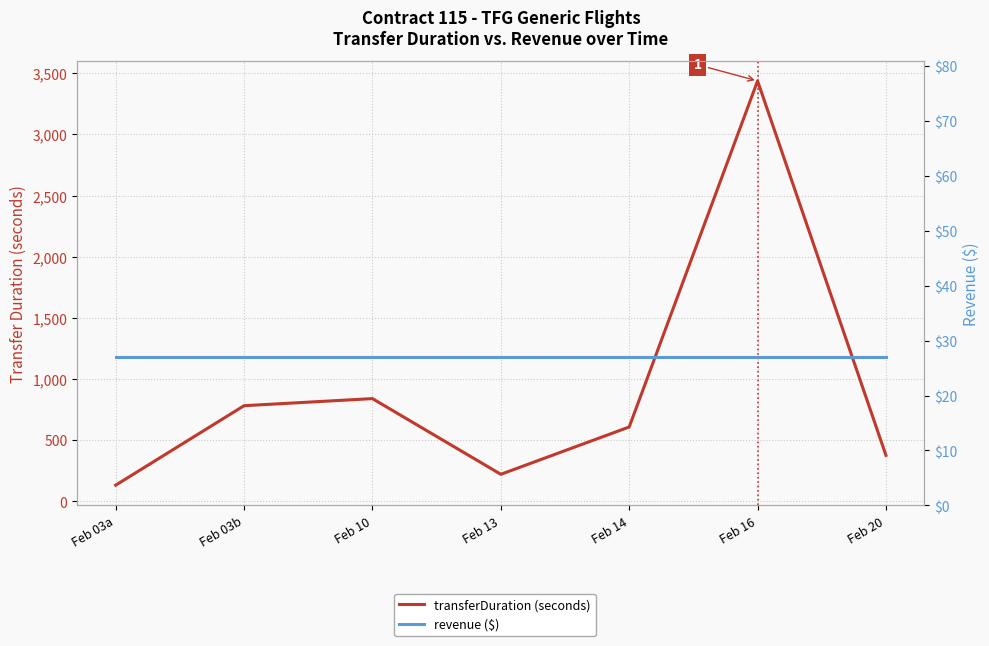

Is the value of revenue ($) at Feb 13 greater than the value of transferDuration (seconds) at Feb 03b?

No